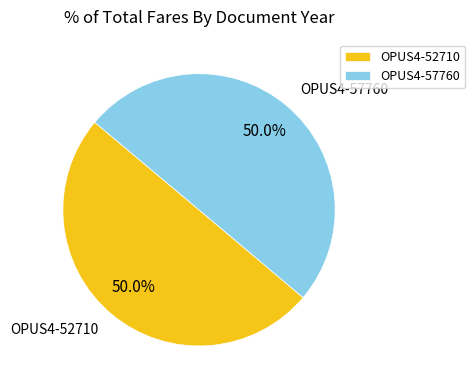

What is the ratio of the value at OPUS4-52710 to the value at OPUS4-57760?

1.0